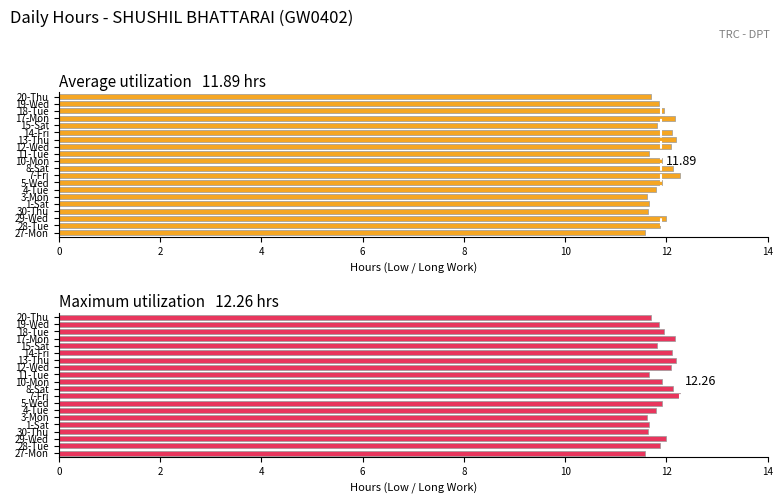

What is the change in value from 13-Thu to 20-Thu?

-0.5